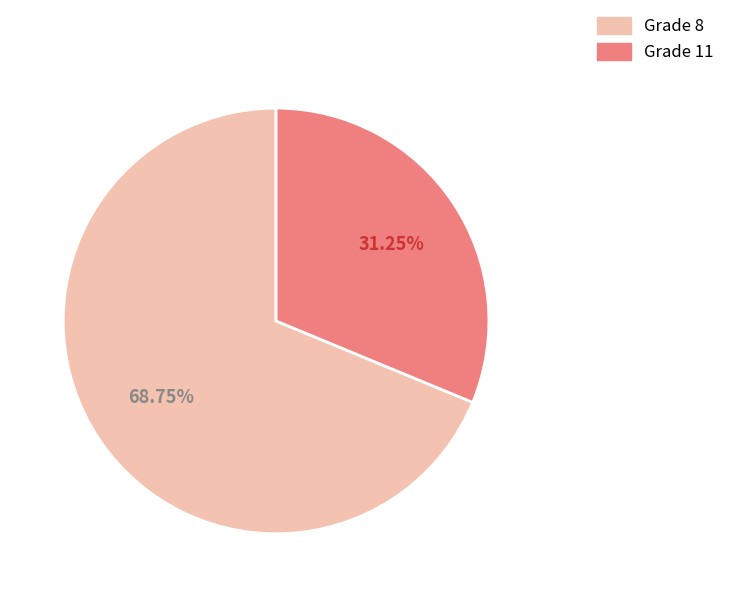

Between Grade 8 and Grade 11, which is larger?

Grade 8